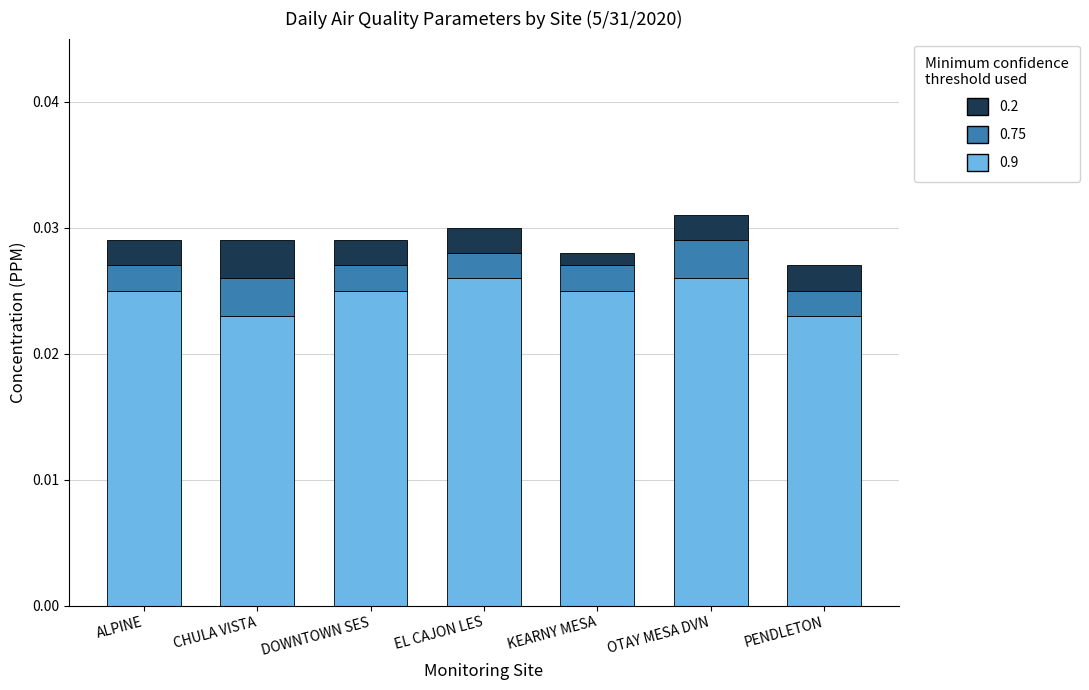

The 0.9 (Ozone Avg) series shows 0.0 at PENDLETON. True or false?

False